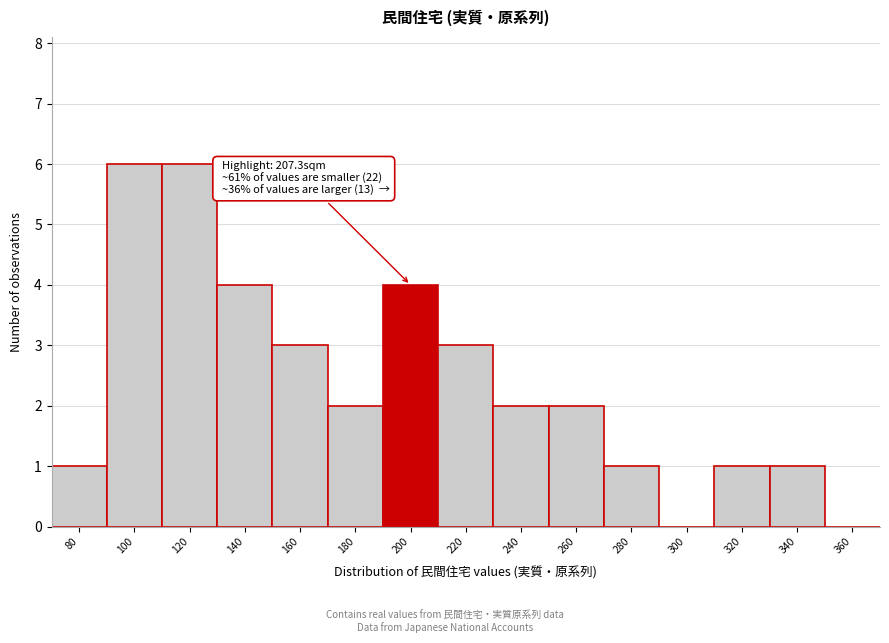

Reading left to right, what are all the values shown in this chart?

80=1	100=6	120=6	140=4	160=3	180=2	200=4	220=3	240=2	260=2	280=1	300=0	320=1	340=1	360=0